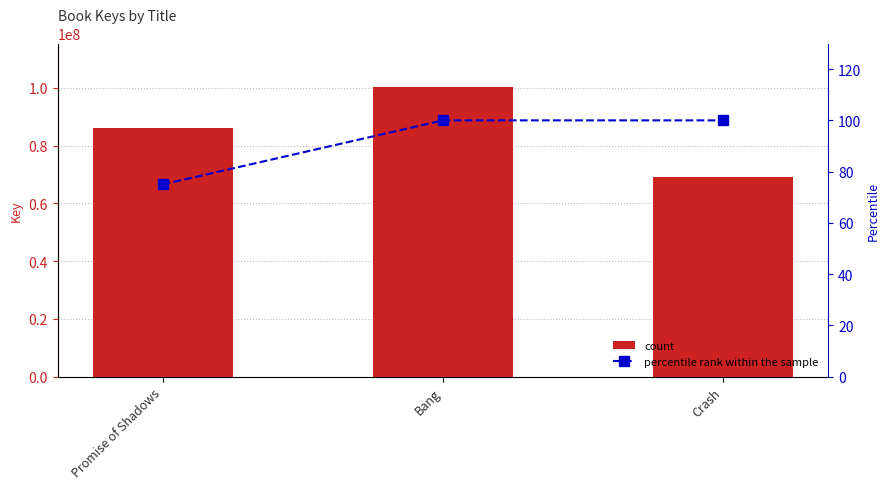

At Promise of Shadows, list the series in order from smallest to largest.

percentile rank within the sample, count